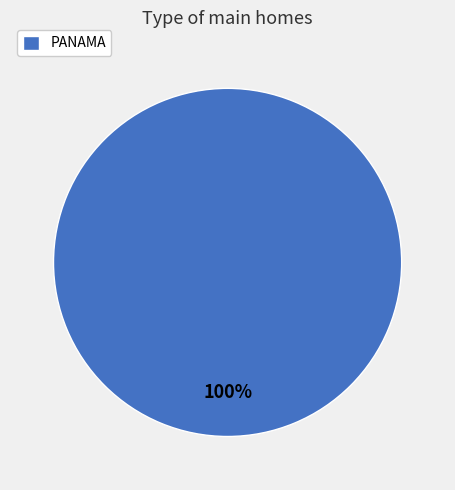

What percentage is the PANAMA slice, to the nearest percent?

100%